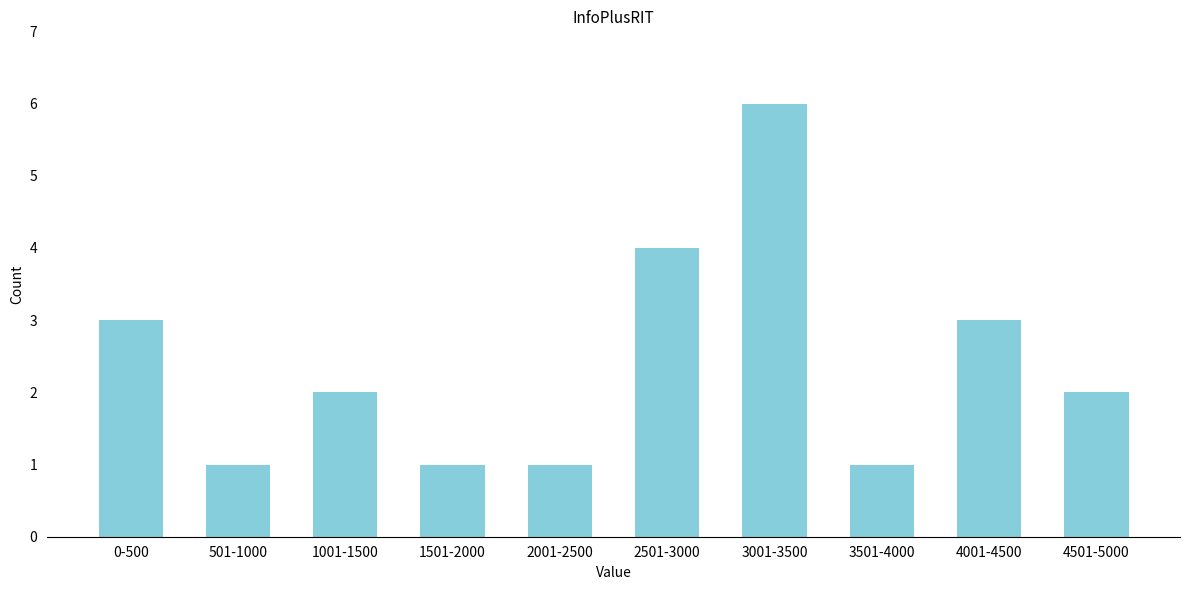

Reading left to right, list all the values displayed in this chart.

0-500=3	501-1000=1	1001-1500=2	1501-2000=1	2001-2500=1	2501-3000=4	3001-3500=6	3501-4000=1	4001-4500=3	4501-5000=2